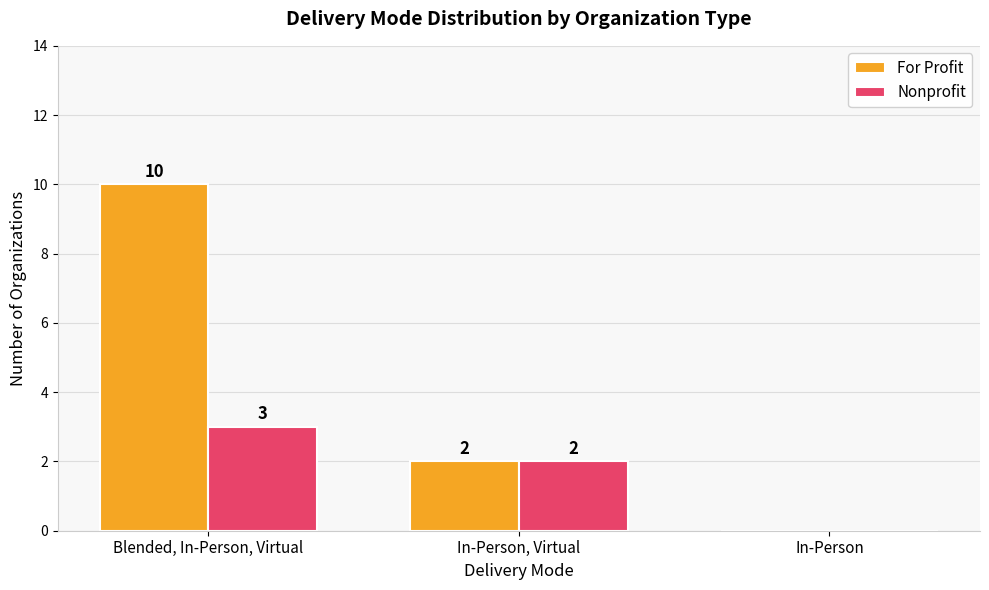

What is the maximum value shown in the chart?

10